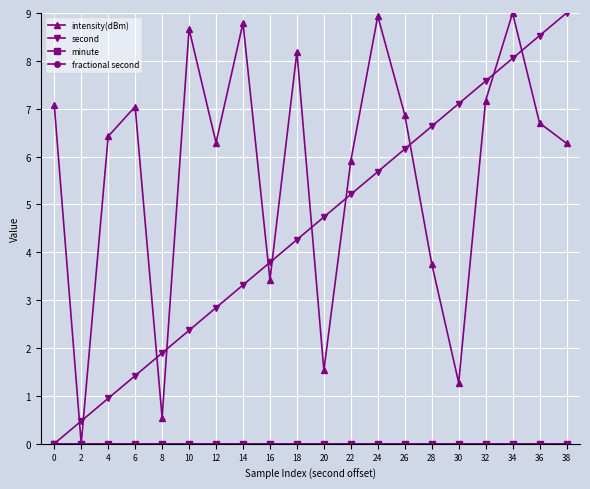

Is this an area chart (filled region under the line)?

No